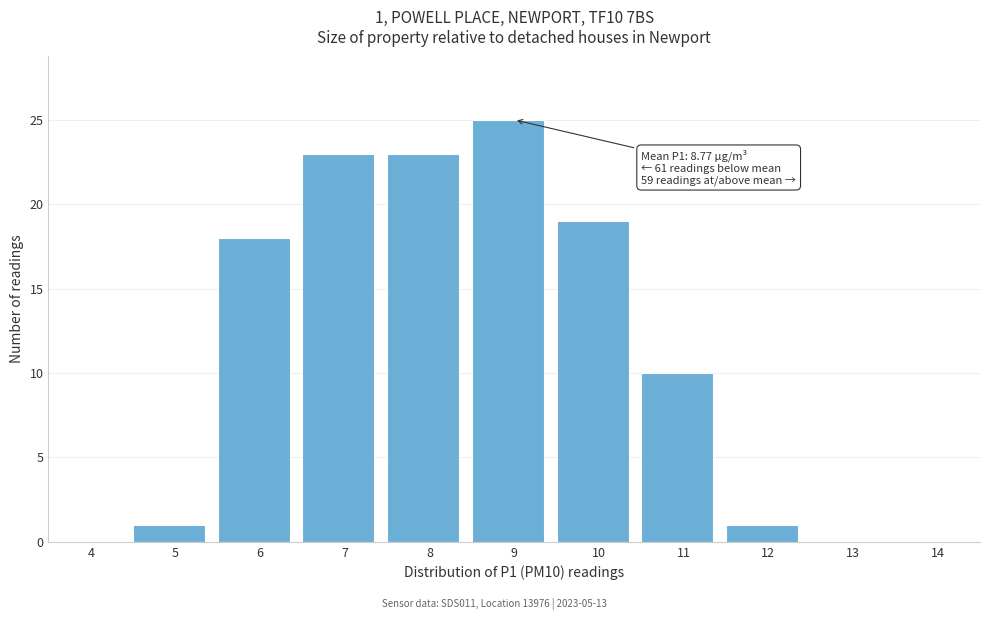

Reading left to right, extract all data points from this chart.

4=0	5=1	6=18	7=23	8=23	9=25	10=19	11=10	12=1	13=0	14=0